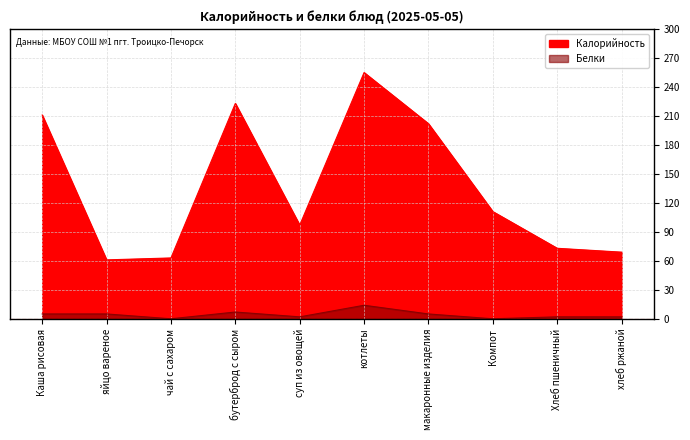

What is the highest value of the Белки series?

14